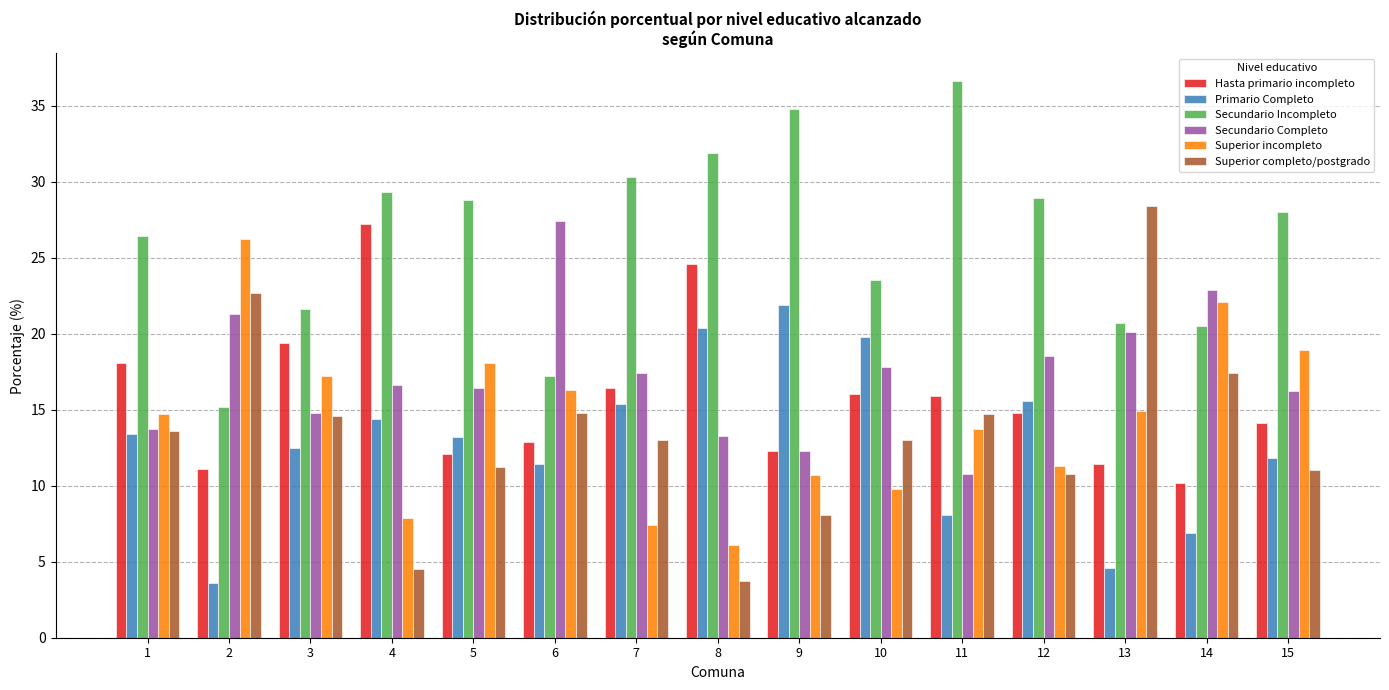

Rank the series at 4 from lowest to highest value.

Superior completo/postgrado, Superior incompleto, Primario Completo, Secundario Completo, Hasta primario incompleto, Secundario Incompleto